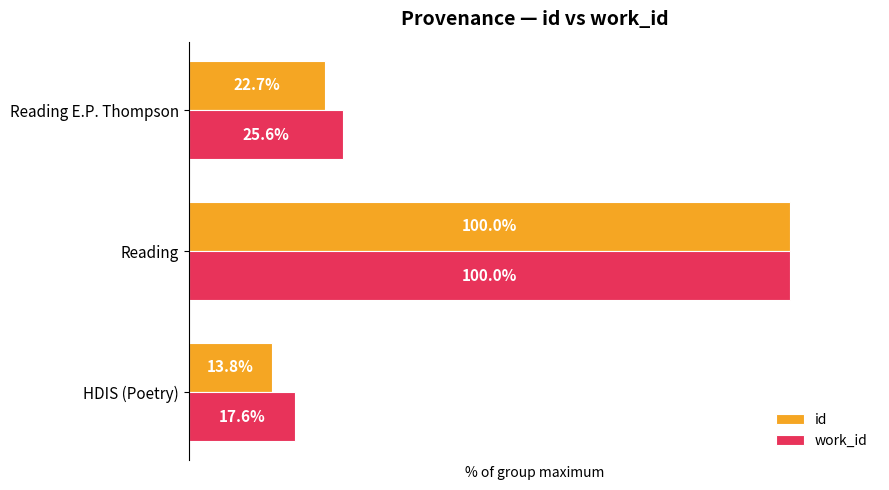

Which series has the largest total across all categories?

work_id